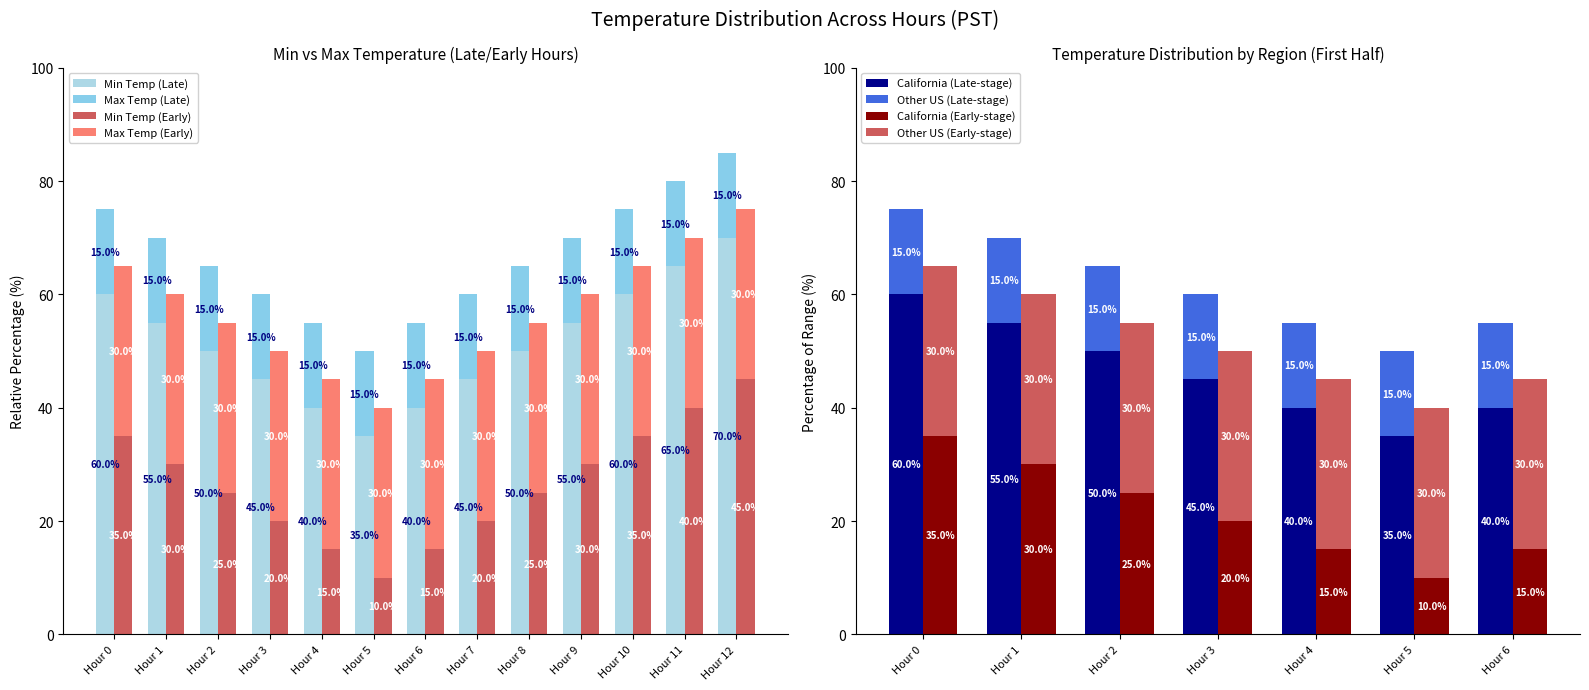

True or false: Min Temp (Late) has a value of 35.0 at Hour 5.

True